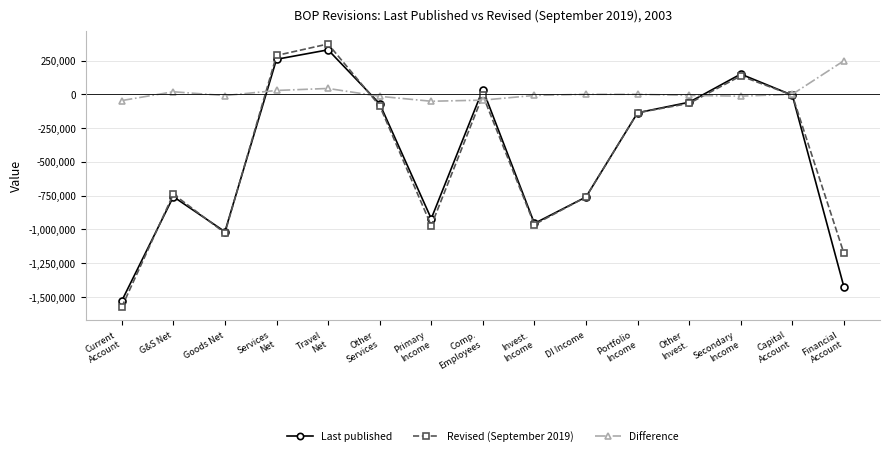

Is it true that Last published equals -760002 at DI Income?

True